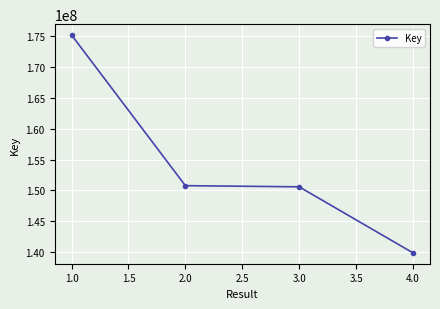

How many series are shown in this chart?

1